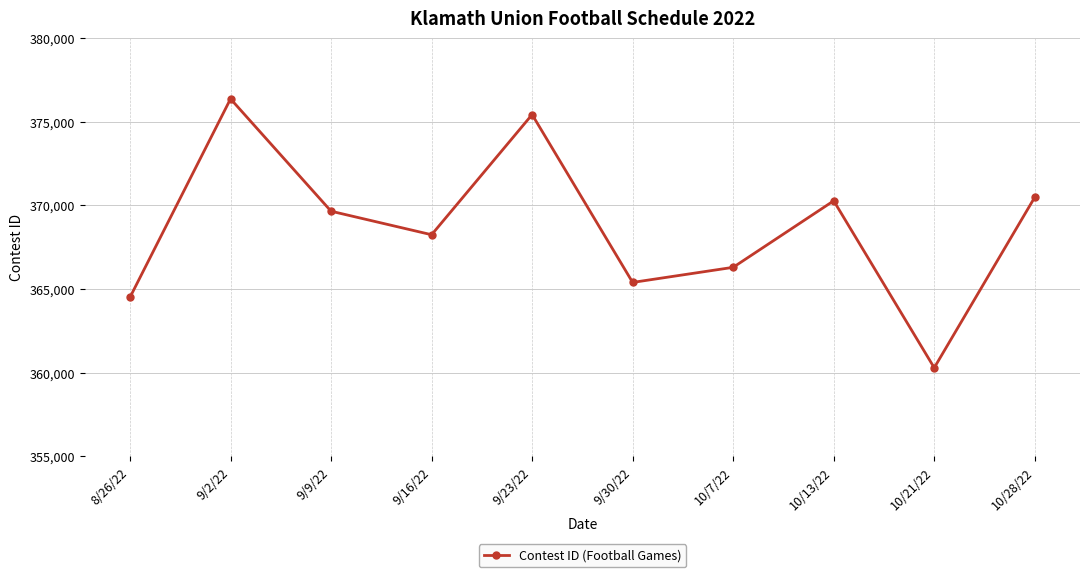

What is the maximum value shown in the chart?

376373